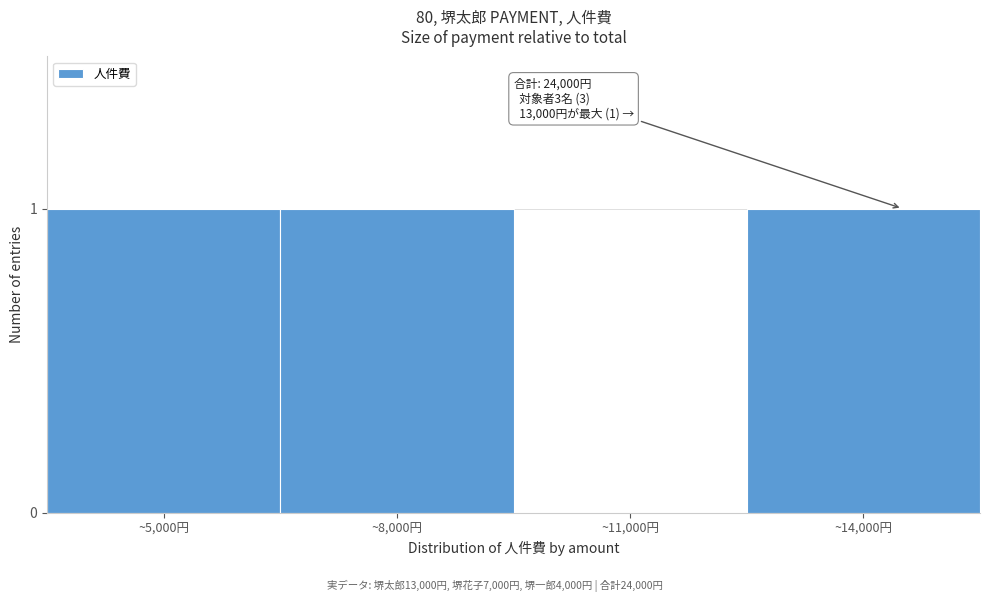

Reading left to right, list all the values displayed in this chart.

~5,000円=1	~8,000円=1	~11,000円=0	~14,000円=1